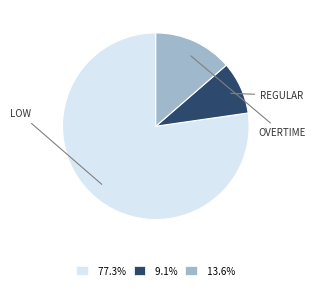

How many segments does this pie chart have?

3